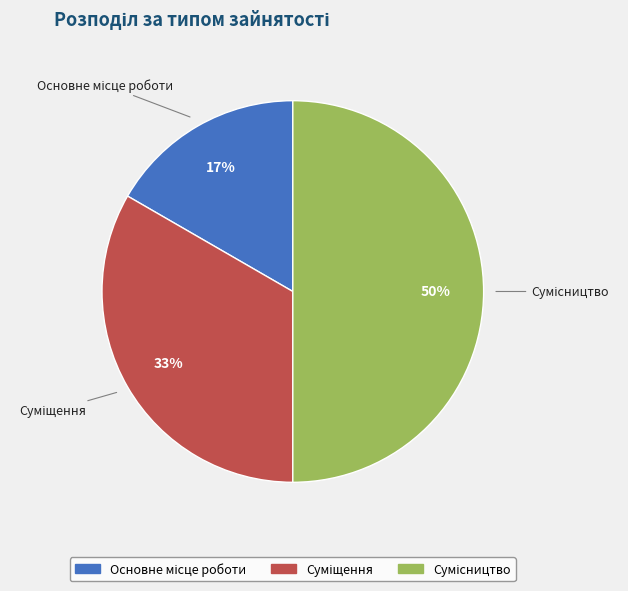

To the nearest percent, what is the average slice percentage?

33%